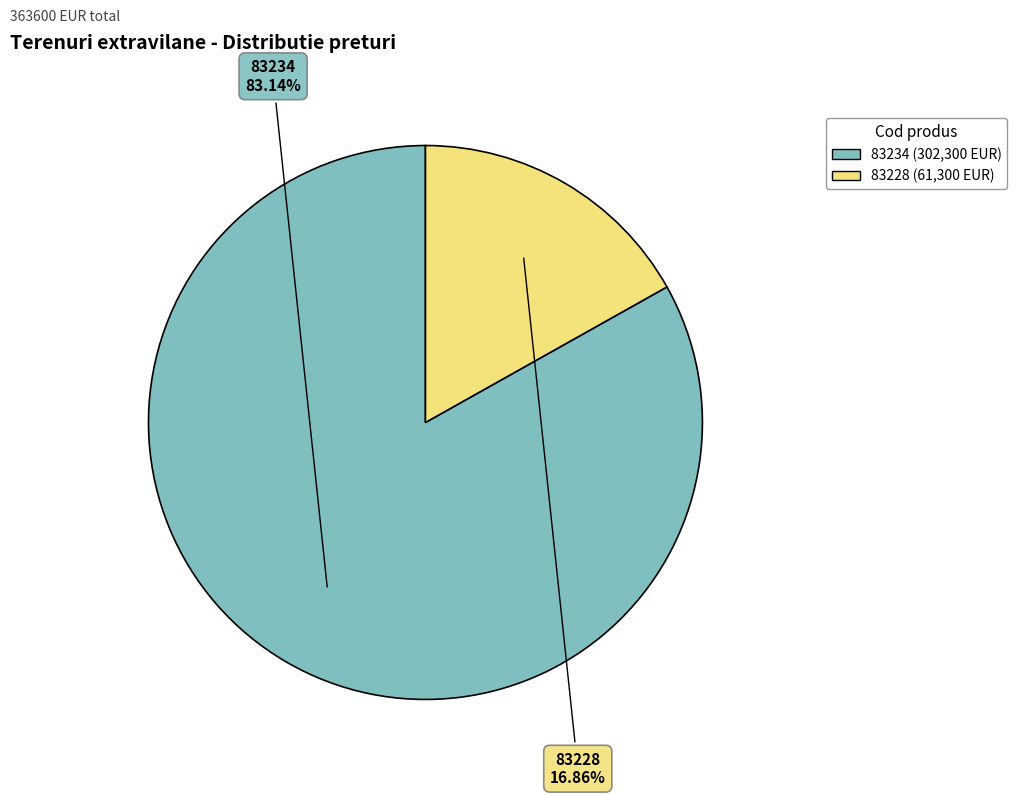

Is it true that 83228 is 11% of the pie?

False